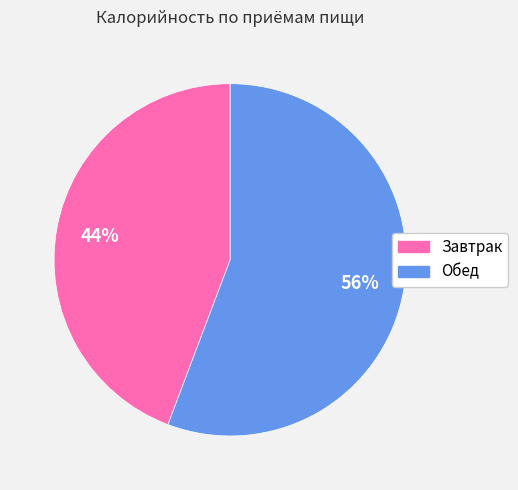

What is the majority slice?

Обед